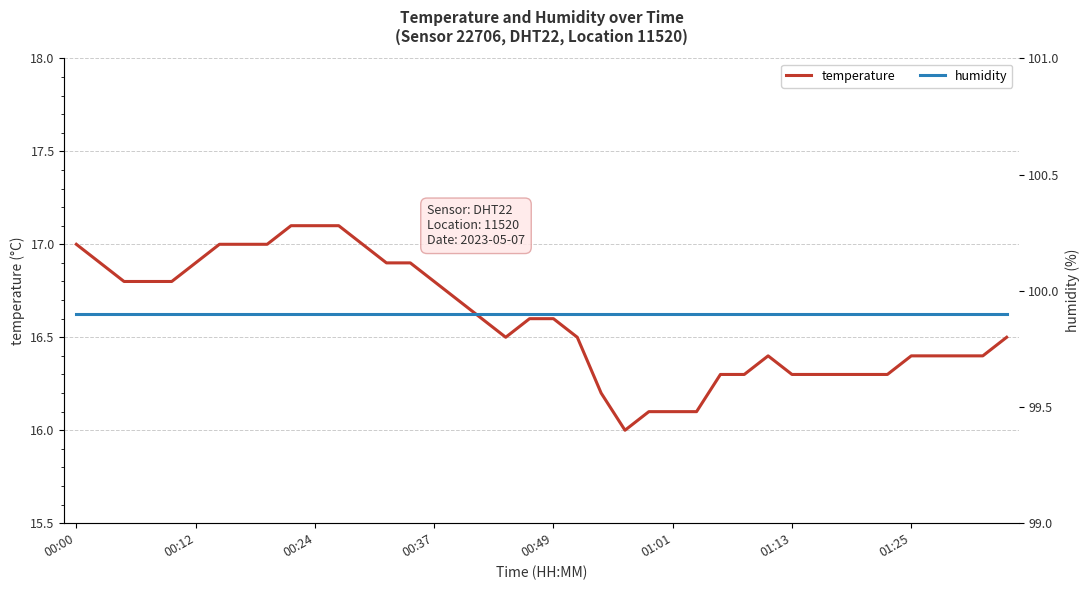

What is the average value of the humidity series?

99.9